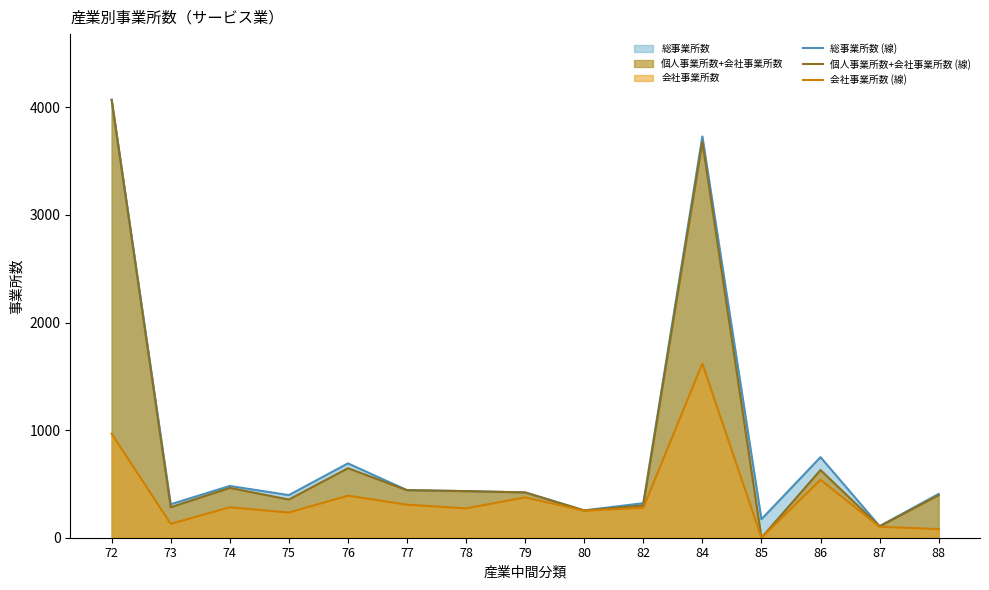

What is the maximum value for 総事業所数 (線)?

4070